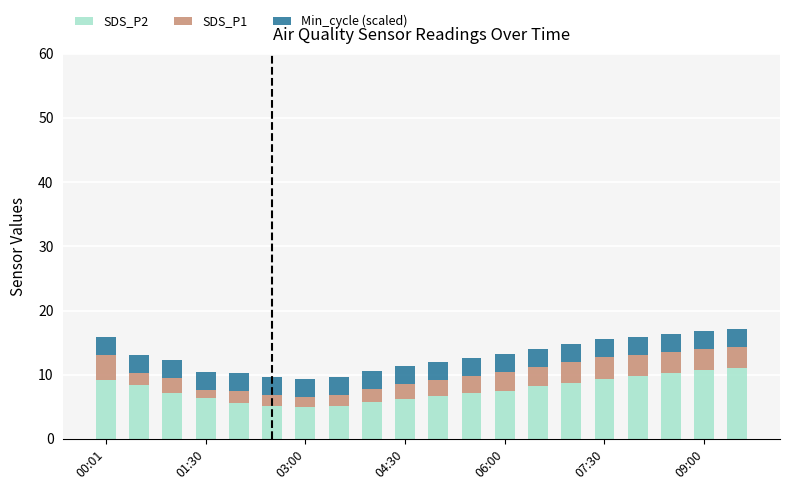

What is the highest value of the SDS_P2 series?

11.1